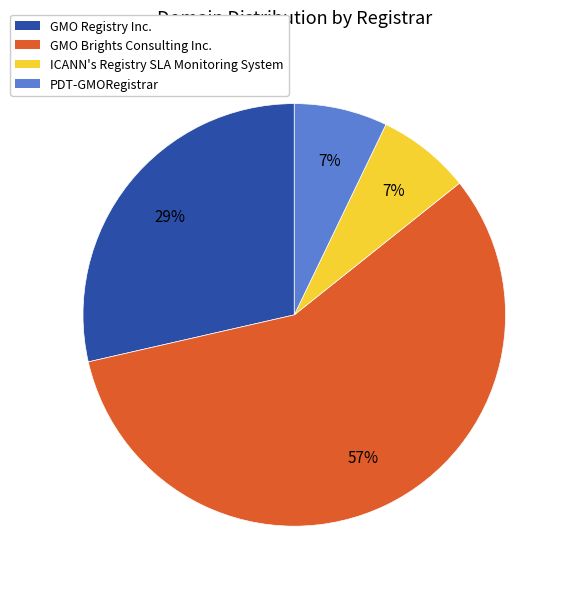

Which has a higher value, GMO Brights Consulting Inc. or PDT-GMORegistrar?

GMO Brights Consulting Inc.